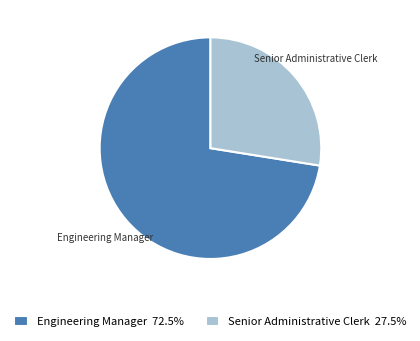

Which slice is the smallest?

Senior Administrative Clerk